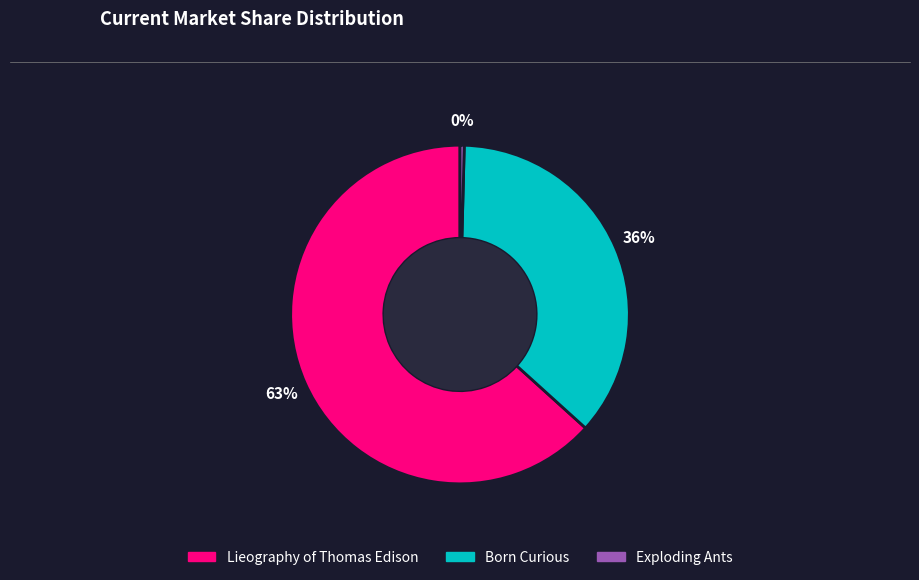

How many slices are in this pie chart?

3